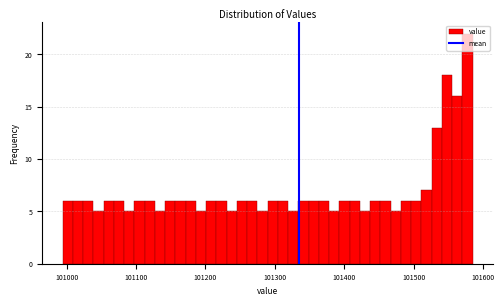

Around what value on the x-axis is the tallest bar? Give the approximate position of its centre, as read against the axis.

101580